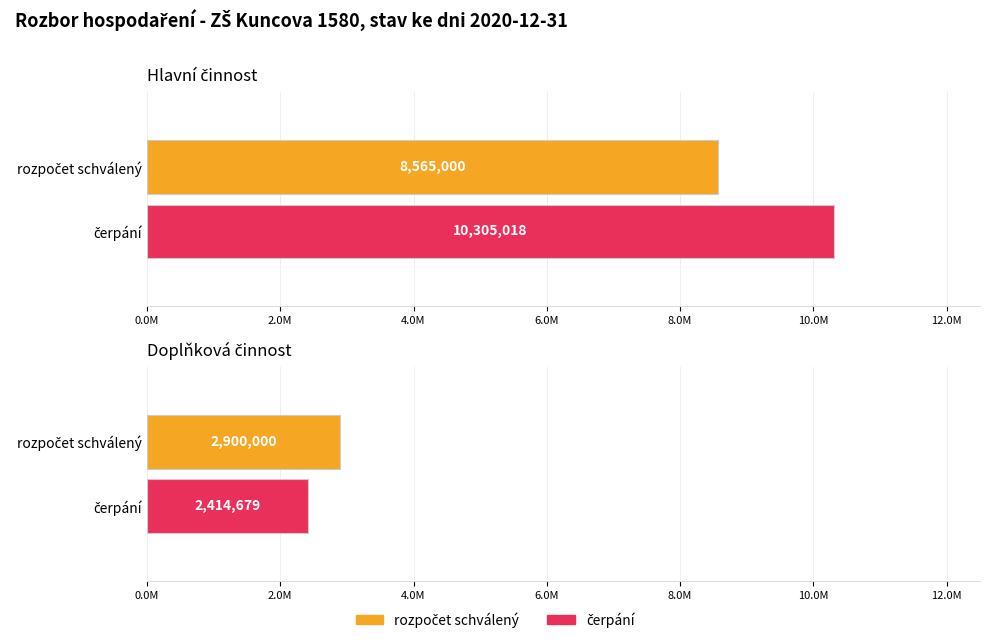

What is the difference between the maximum and minimum values in the čerpání series?

7890339.2